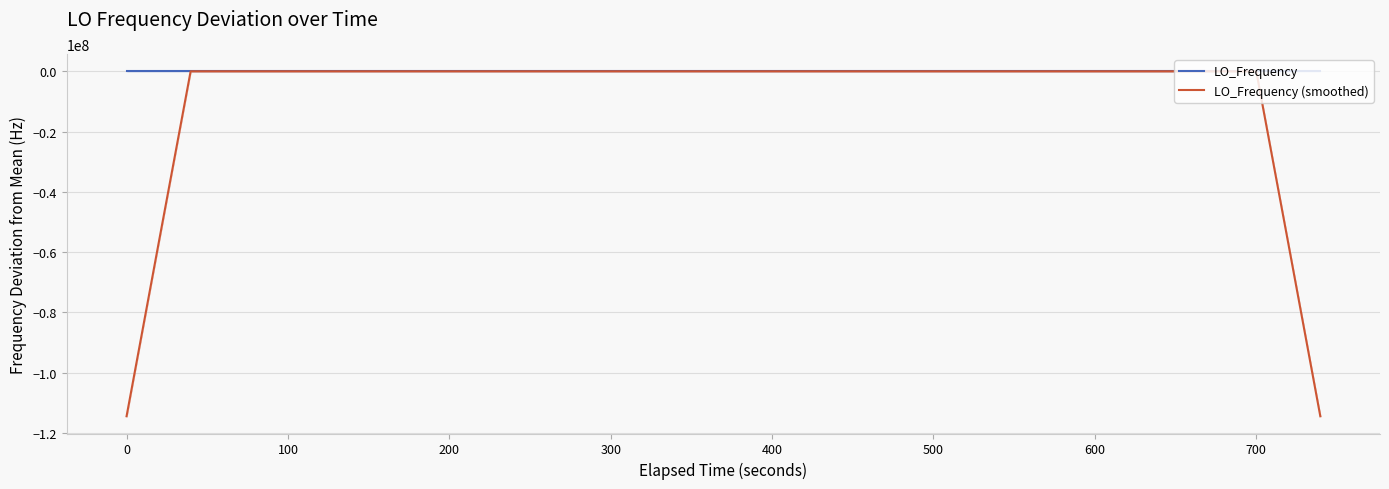

What is the lowest value of the LO_Frequency (smoothed) series?

-114418800.7